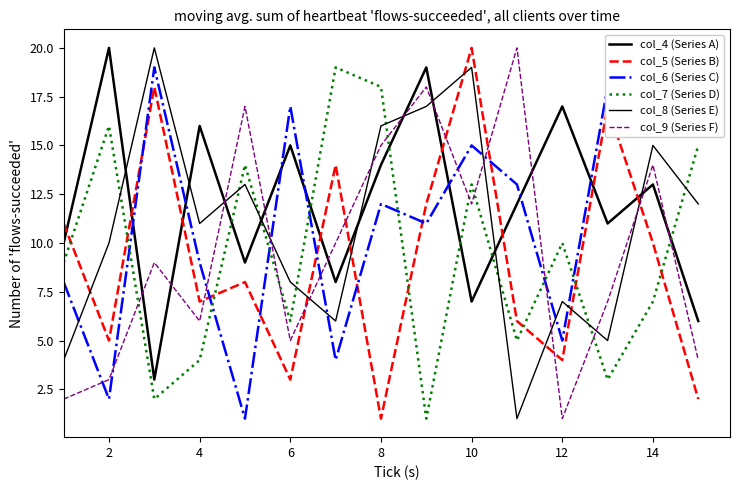

Rank the series at 10 from highest to lowest value.

col_6 (Series C), col_4 (Series A), col_8 (Series E), col_7 (Series D), col_9 (Series F), col_5 (Series B)